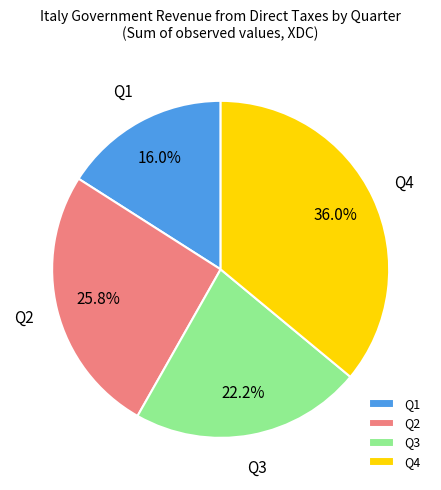

Do Q4 and Q2 together represent more than half of the pie?

Yes